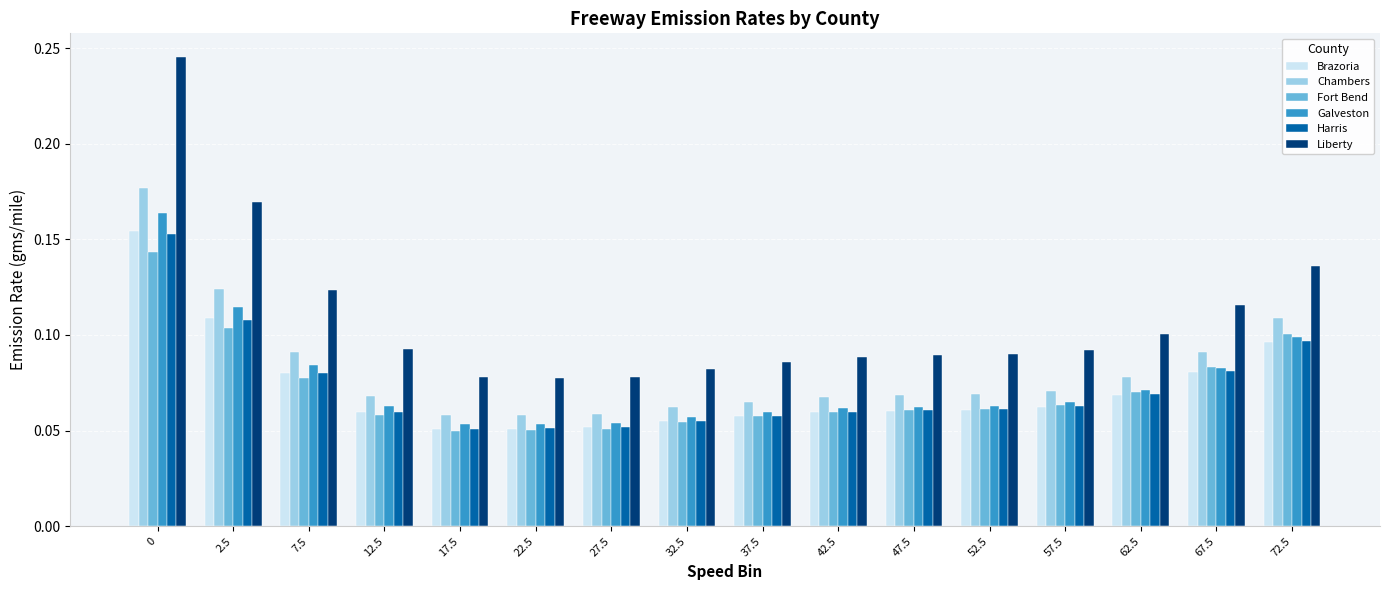

Which series has the widest spread of values?

Liberty